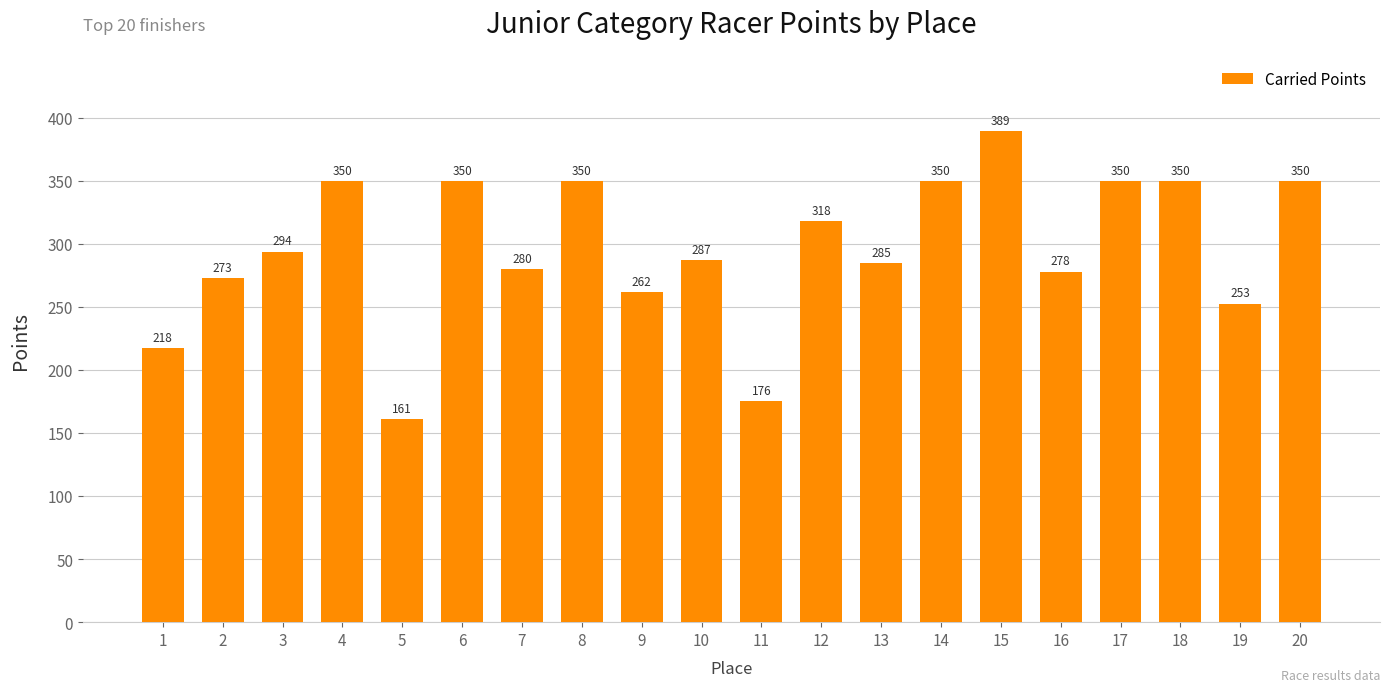

What is the difference between the second highest and minimum values?

188.9